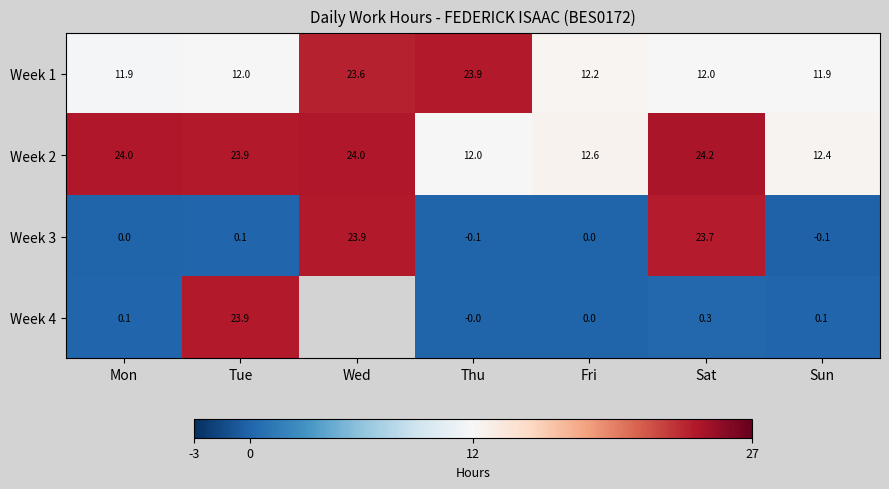

What is the spread (max minus min) of values at Thu?

24.0